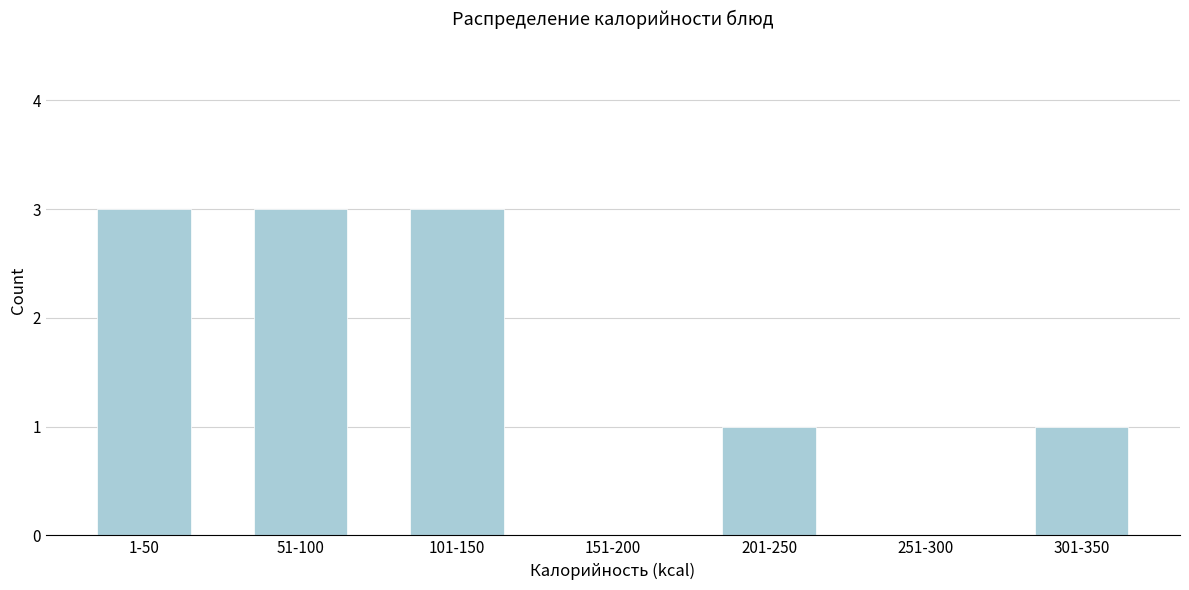

Reading left to right, transcribe all the data shown in this chart.

1-50=3	51-100=3	101-150=3	151-200=0	201-250=1	251-300=0	301-350=1